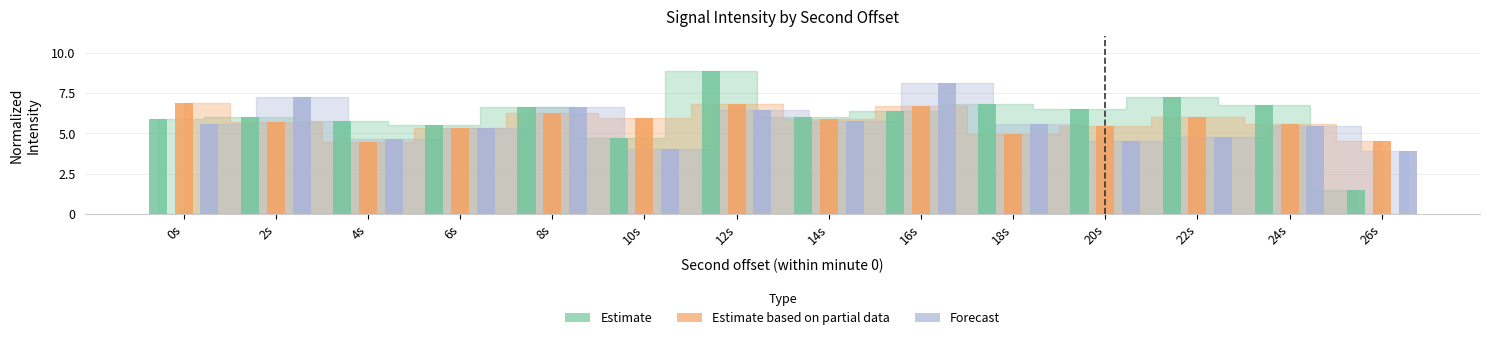

What is the total value across all series at 6s?

16.2